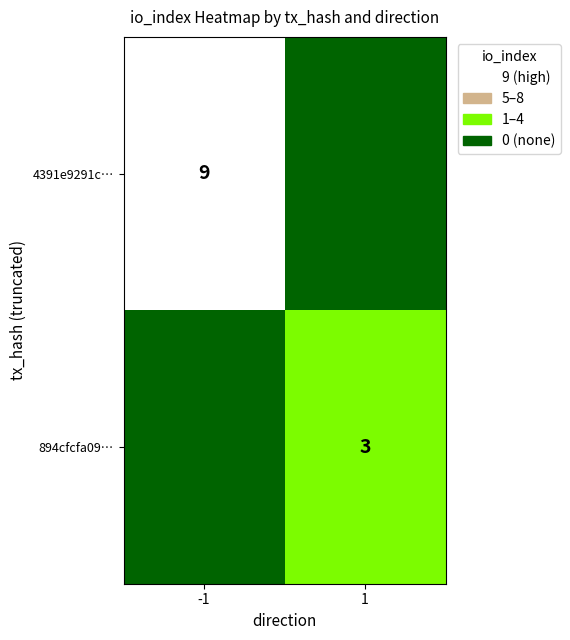

The value of 894cfcfa09… at 1 is 5. True or false?

False